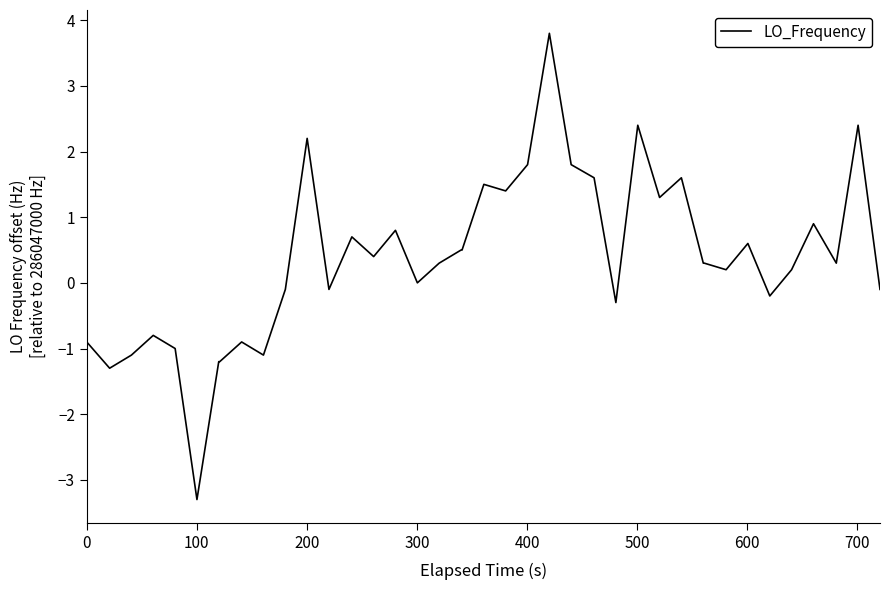

What is the difference between the second highest and second lowest values?

3.7